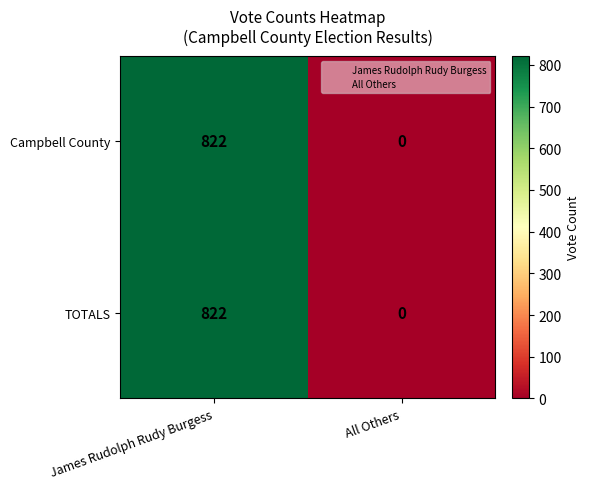

At which category is the sum across all series the highest?

James Rudolph Rudy Burgess